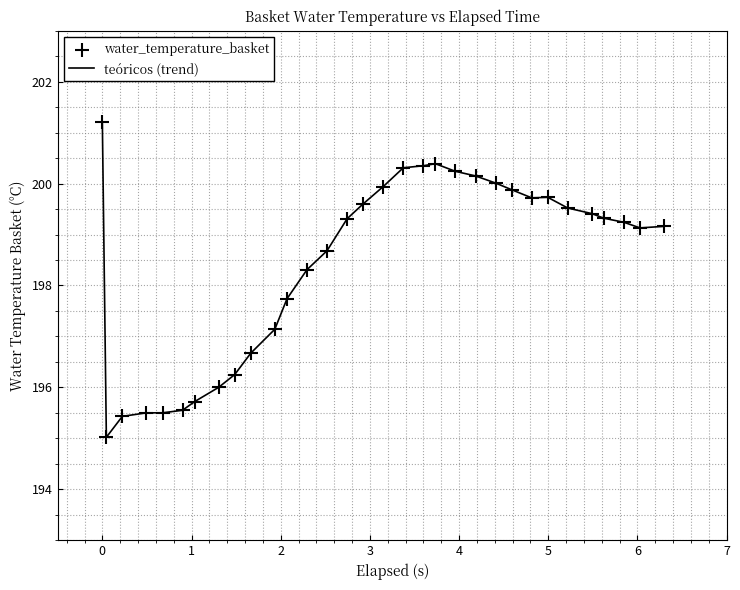

What is the greatest value displayed?

201.2